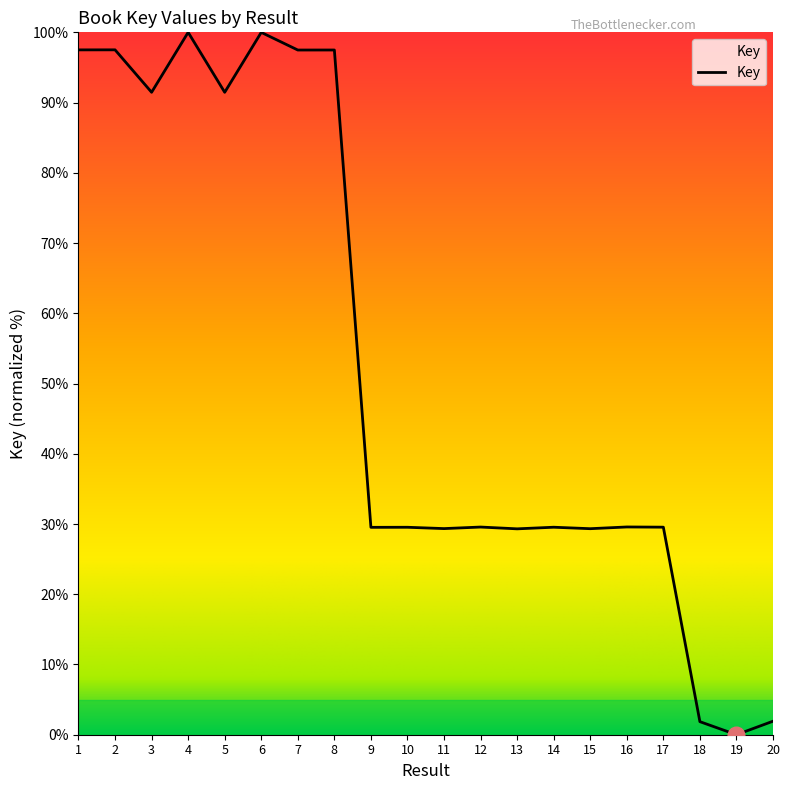

What is the sum of all values?

1042.0